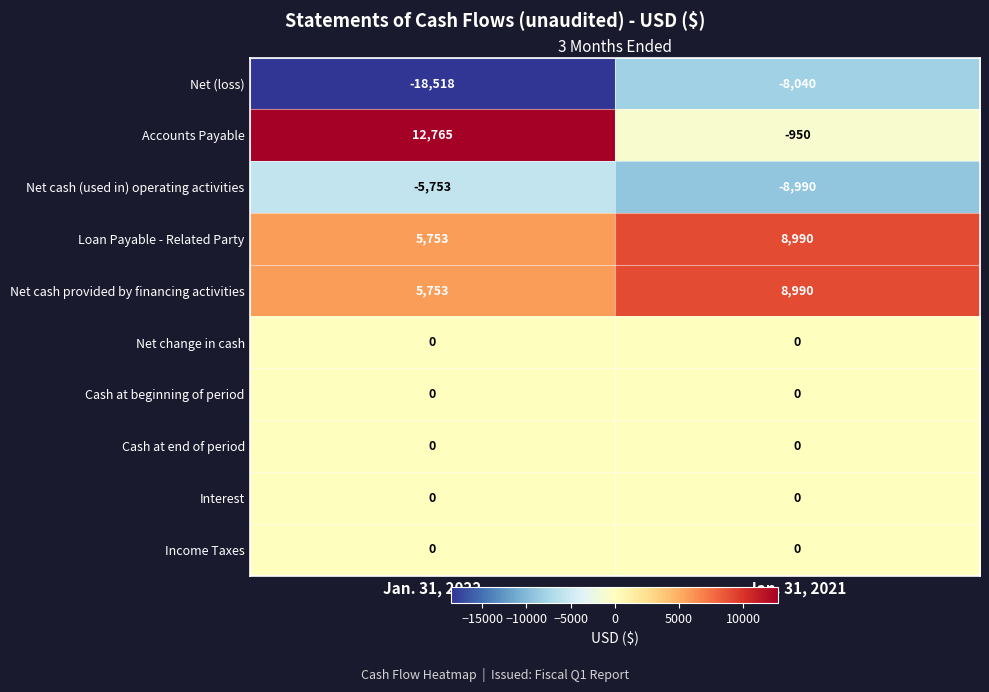

Reading left to right, list all the values displayed in this chart.

Net (loss): Jan. 31, 2022=-18518	Jan. 31, 2021=-8040
Accounts Payable: Jan. 31, 2022=12765	Jan. 31, 2021=-950
Net cash (used in) operating activities: Jan. 31, 2022=-5753	Jan. 31, 2021=-8990
Loan Payable - Related Party: Jan. 31, 2022=5753	Jan. 31, 2021=8990
Net cash provided by financing activities: Jan. 31, 2022=5753	Jan. 31, 2021=8990
Net change in cash: Jan. 31, 2022=0	Jan. 31, 2021=0
Cash at beginning of period: Jan. 31, 2022=0	Jan. 31, 2021=0
Cash at end of period: Jan. 31, 2022=0	Jan. 31, 2021=0
Interest: Jan. 31, 2022=0	Jan. 31, 2021=0
Income Taxes: Jan. 31, 2022=0	Jan. 31, 2021=0